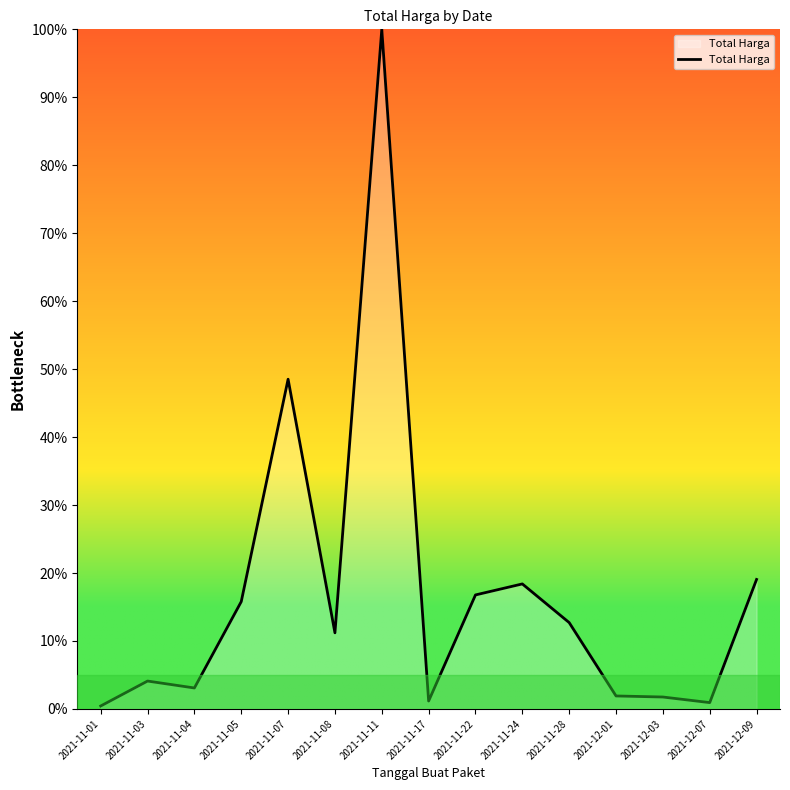

Where is the data nearest to the value 50?

2021-11-07